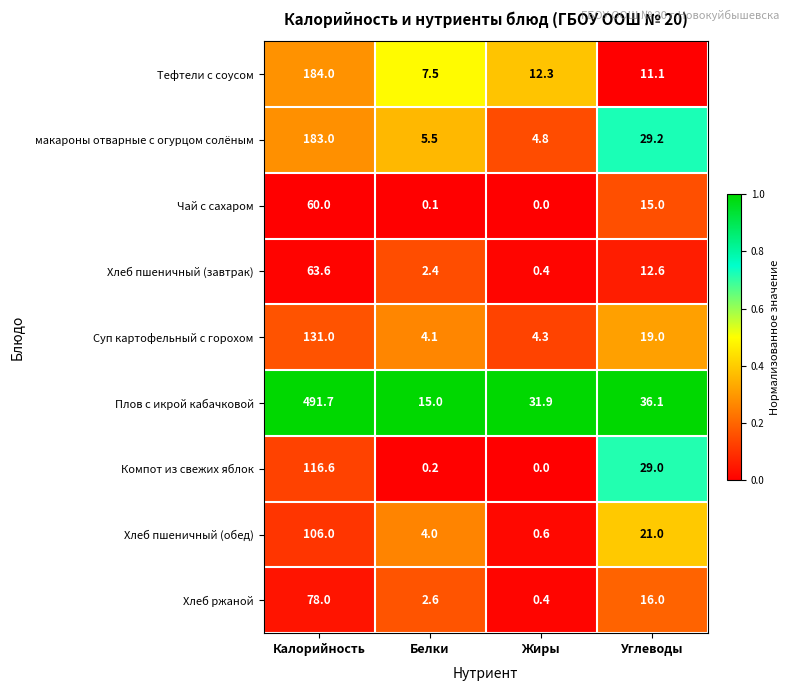

Is it true that Хлеб пшеничный (завтрак) equals 12.6 at Углеводы?

True